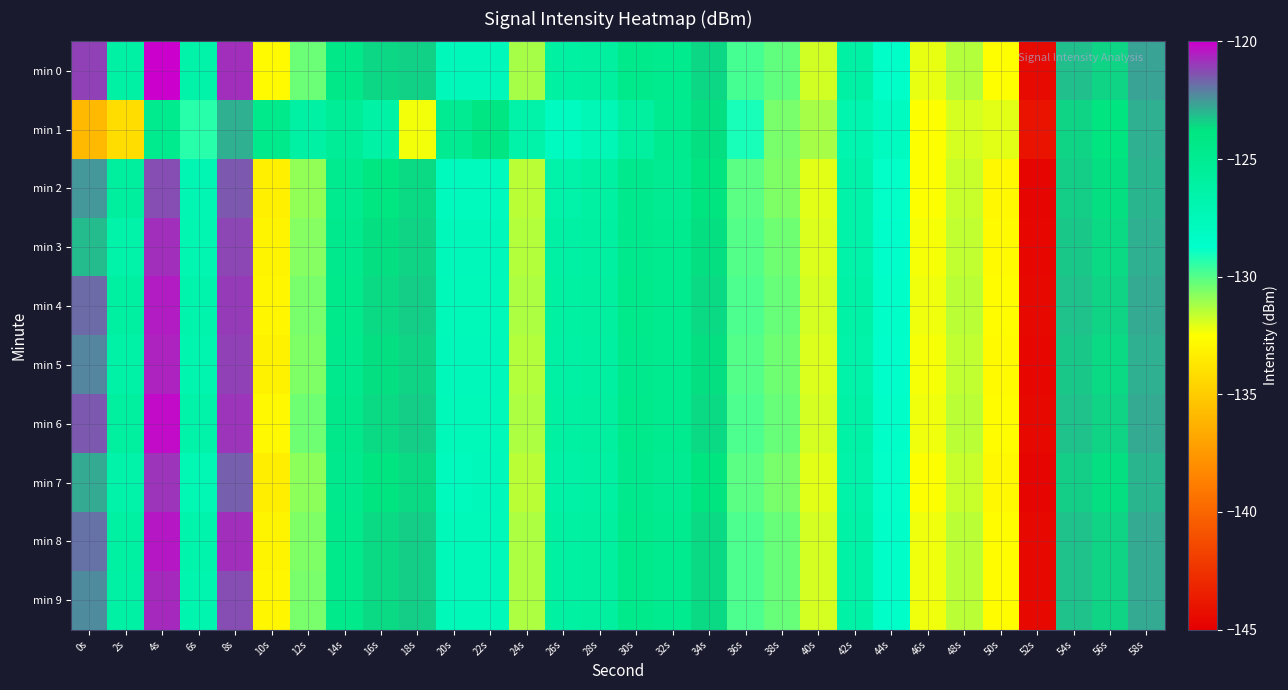

Which series has the largest total across all categories?

min 0